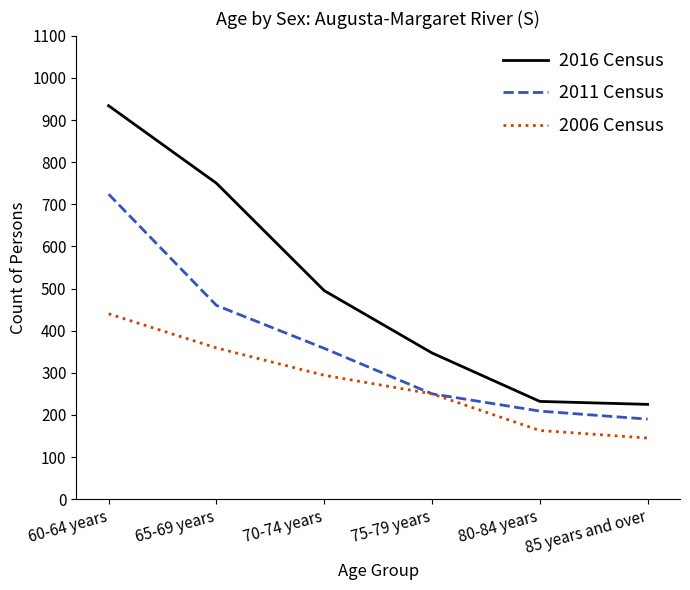

What position from the left is 80-84 years?

5